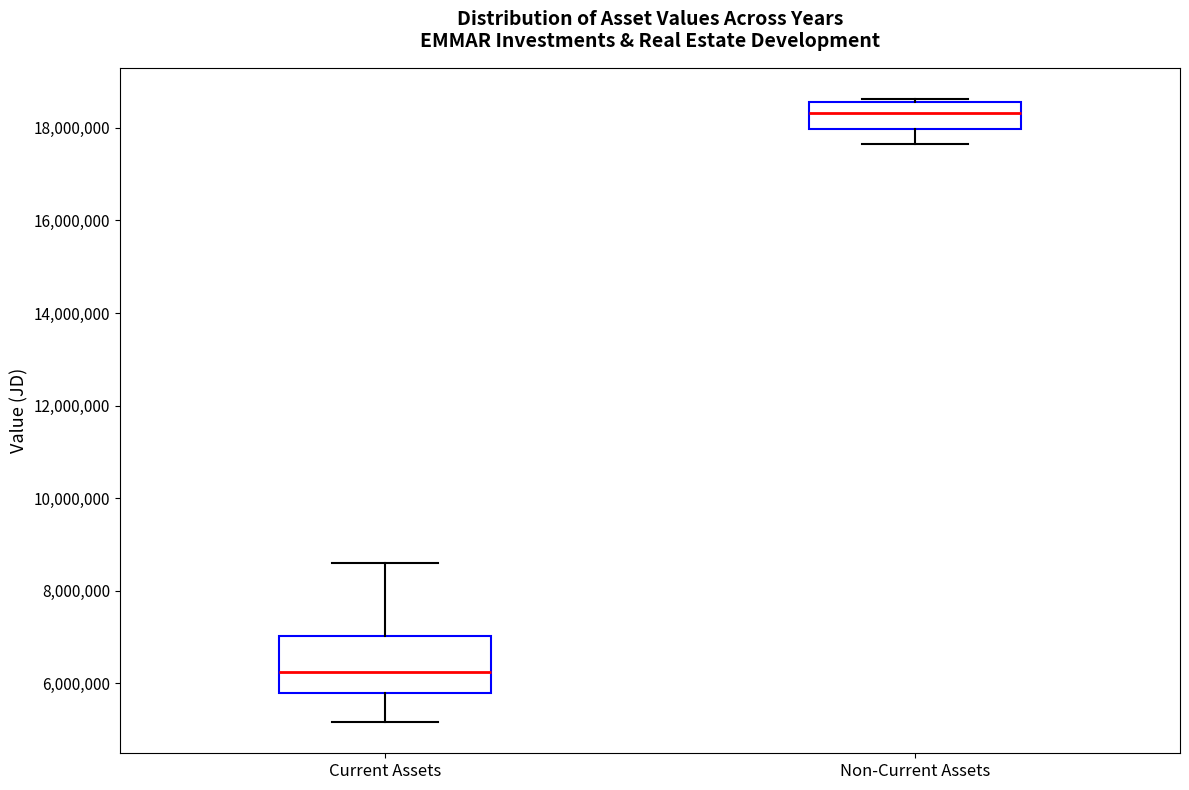

Where does the upper whisker of the box for Current Assets end on the y-axis? The values are not printed on the chart, so give them approximately, as read against the axis.

8600000